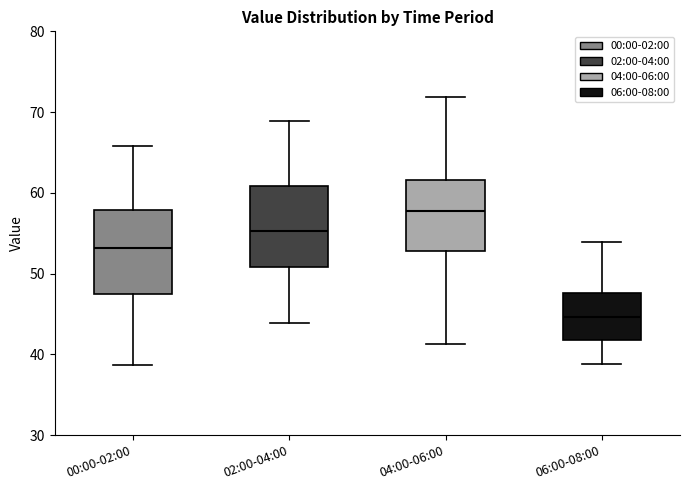

Reading left to right, read every box against the y-axis: the position of its median line, the range the box covers, and the ends of its whiskers. The values are not printed on the chart, so give them approximately, as read against the axis.

00:00-02:00: median 53, box 47 to 58, whiskers 39 to 66
02:00-04:00: median 55, box 51 to 61, whiskers 44 to 69
04:00-06:00: median 58, box 53 to 62, whiskers 41 to 72
06:00-08:00: median 45, box 42 to 48, whiskers 39 to 54